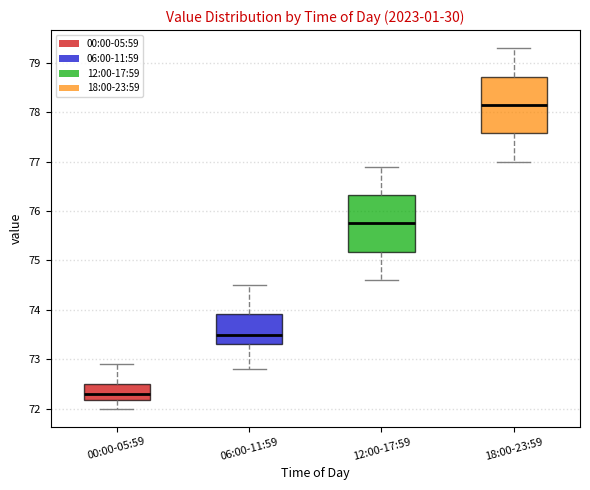

Which box has the highest median line?

18:00-23:59